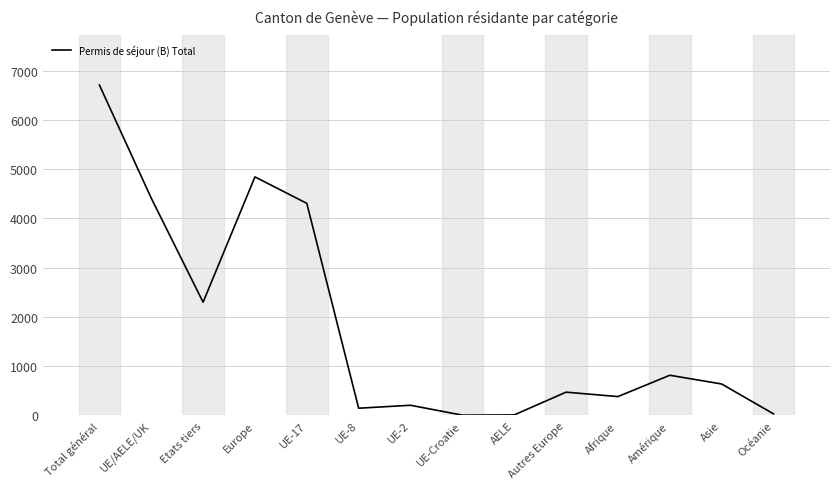

Does the chart display data point markers on the line(s)?

No